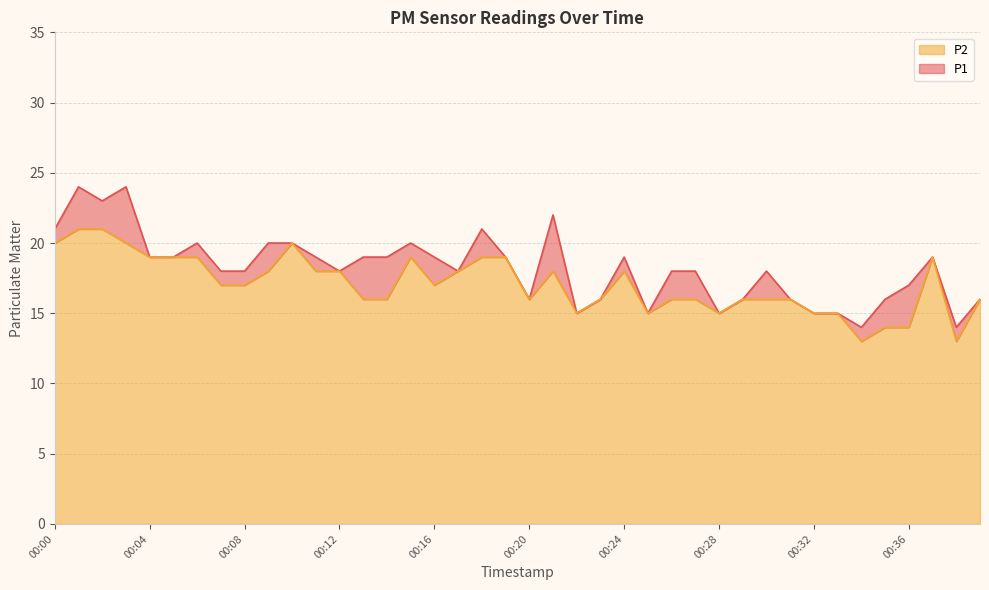

What are all the series names shown in the legend?

P2, P1